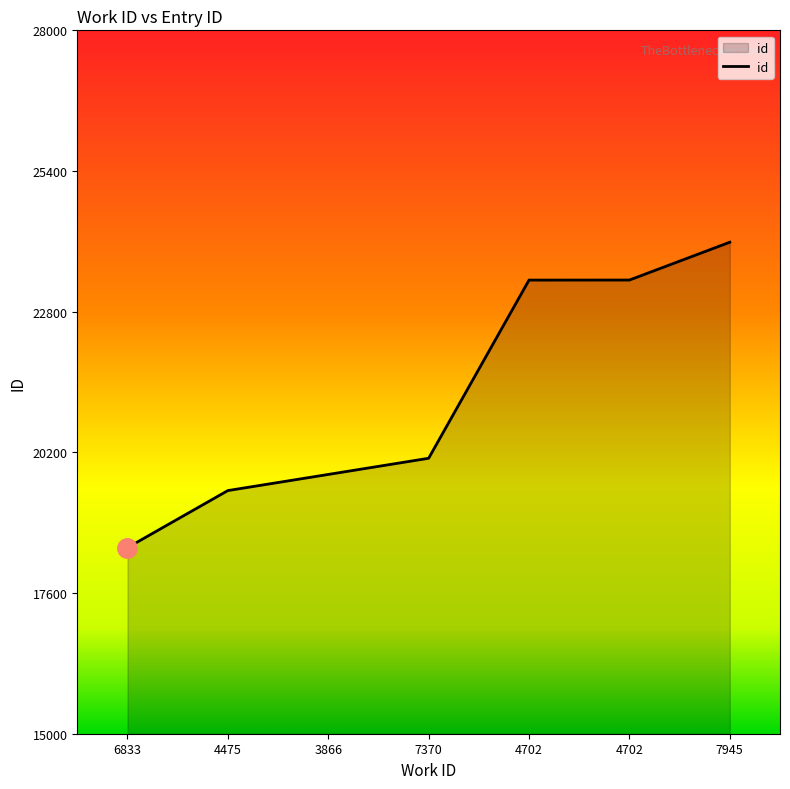

Which category has the highest value across all series?

7945